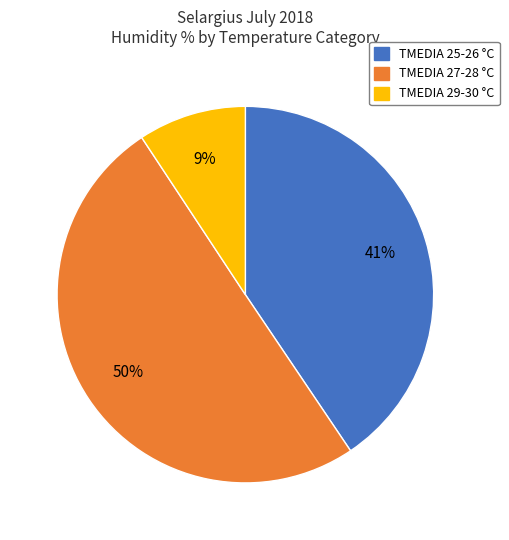

Rank the categories by value from lowest to highest.

TMEDIA 29-30 °C, TMEDIA 25-26 °C, TMEDIA 27-28 °C